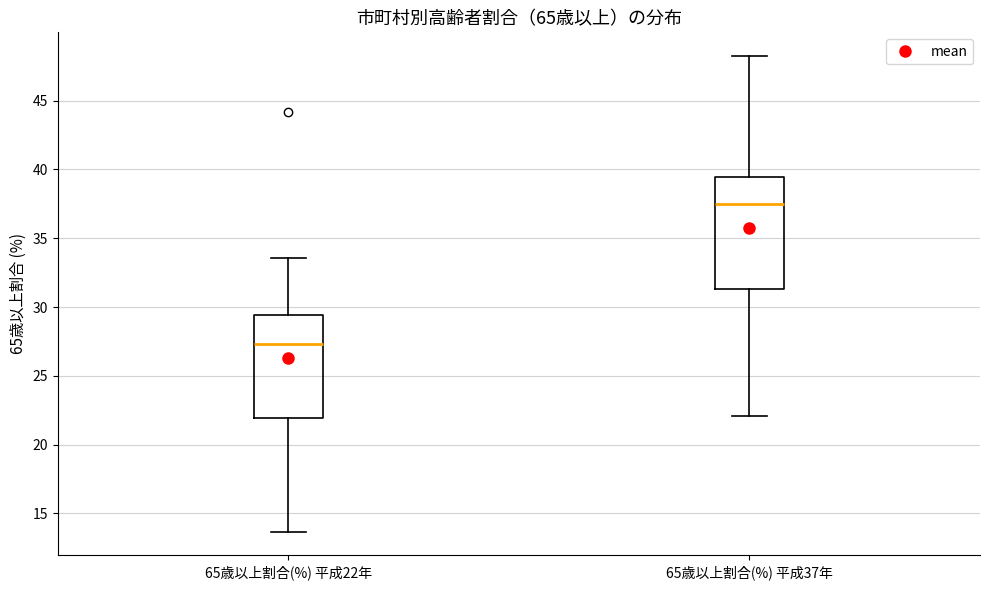

Reading left to right, read every box against the y-axis: the position of its median line, the range the box covers, and the ends of its whiskers. The values are not printed on the chart, so give them approximately, as read against the axis.

65歳以上割合(%) 平成22年: median 27.5, box 22.0 to 29.5, whiskers 13.5 to 33.5
65歳以上割合(%) 平成37年: median 37.5, box 31.5 to 39.5, whiskers 22.0 to 48.0